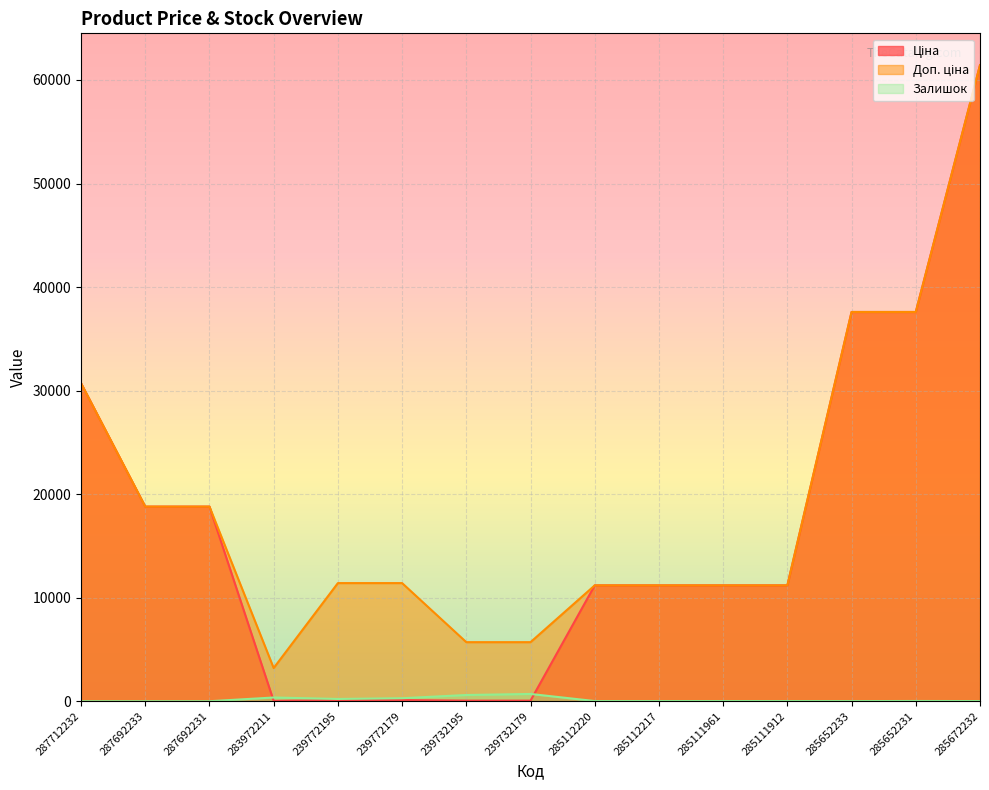

Rank the series at 285672232 from highest to lowest value.

Ціна, Доп. ціна, Залишок